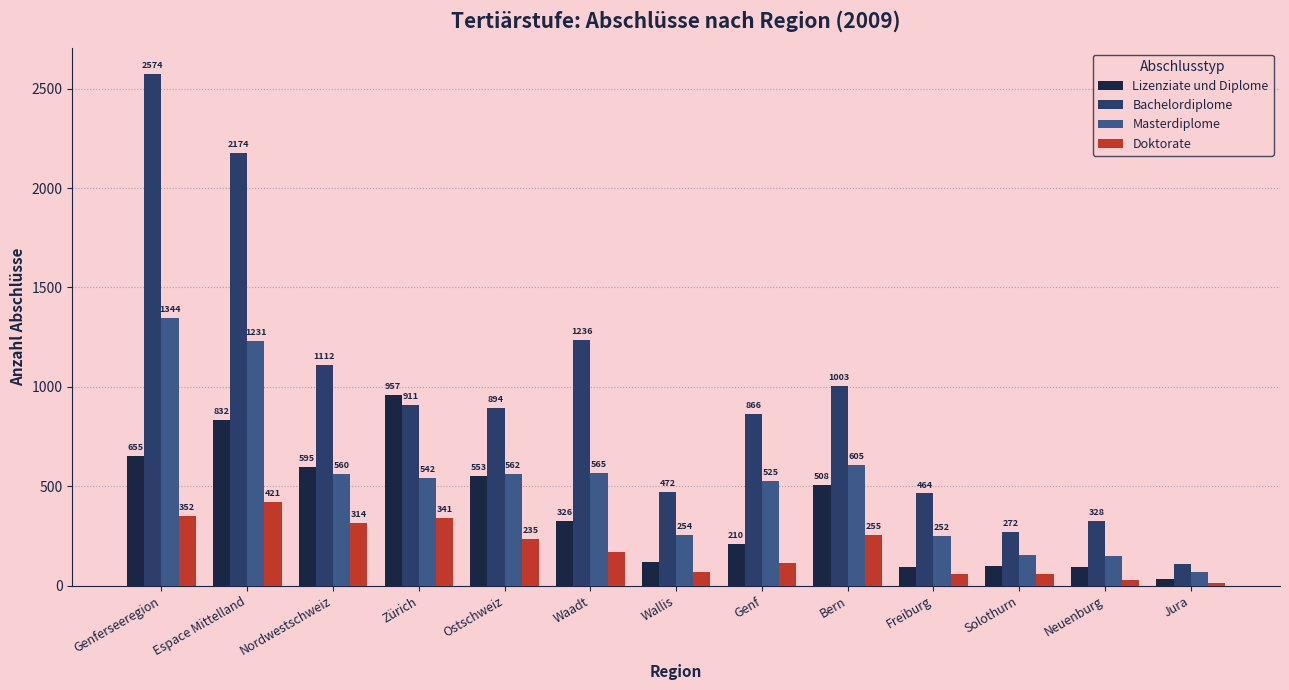

The value of Lizenziate und Diplome at Ostschweiz is 553. True or false?

True